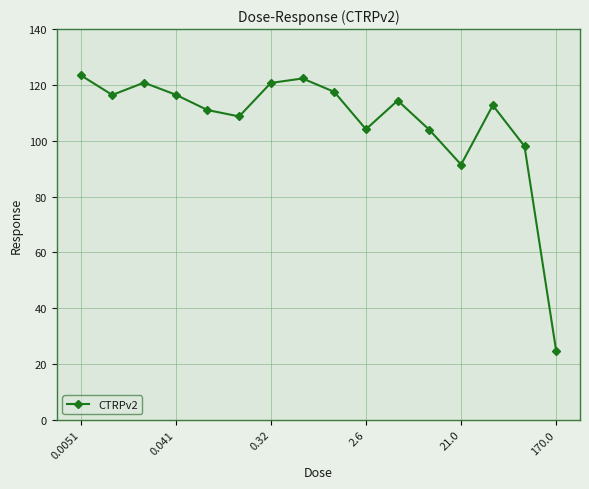

What is the average value?

106.7